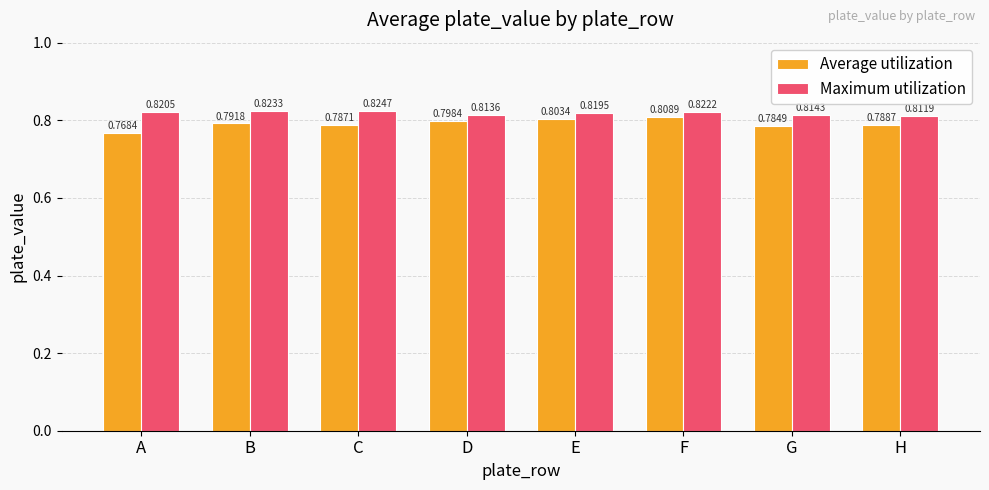

Which series has the largest total across all categories?

Maximum utilization